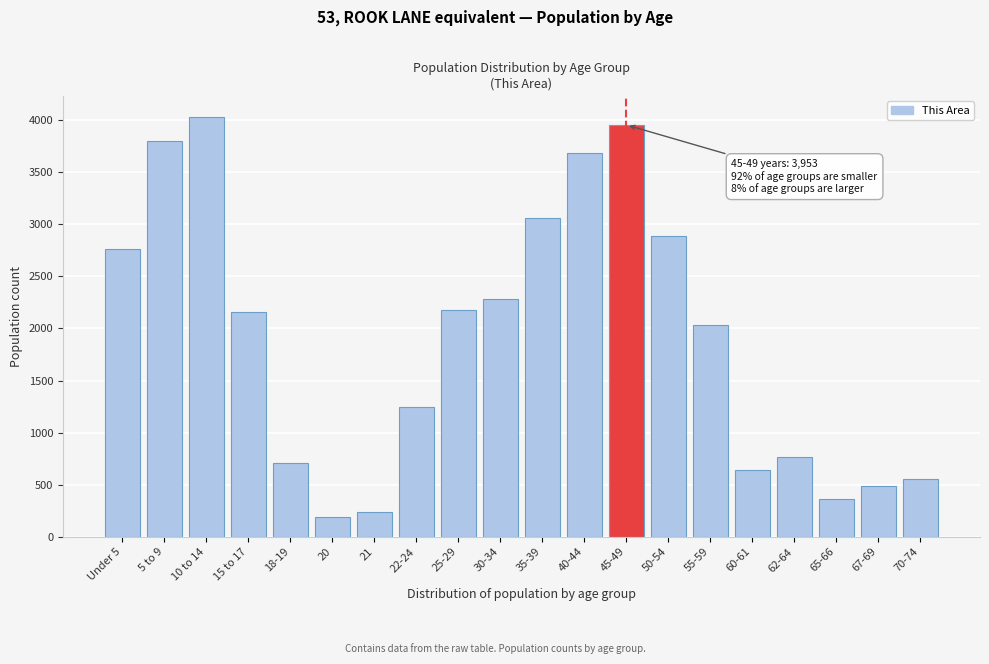

Reading left to right, what are all the values shown in this chart?

2766	3804	4032	2154	705	194	236	1247	2176	2279	3058	3681	3953	2890	2034	638	765	366	488	559